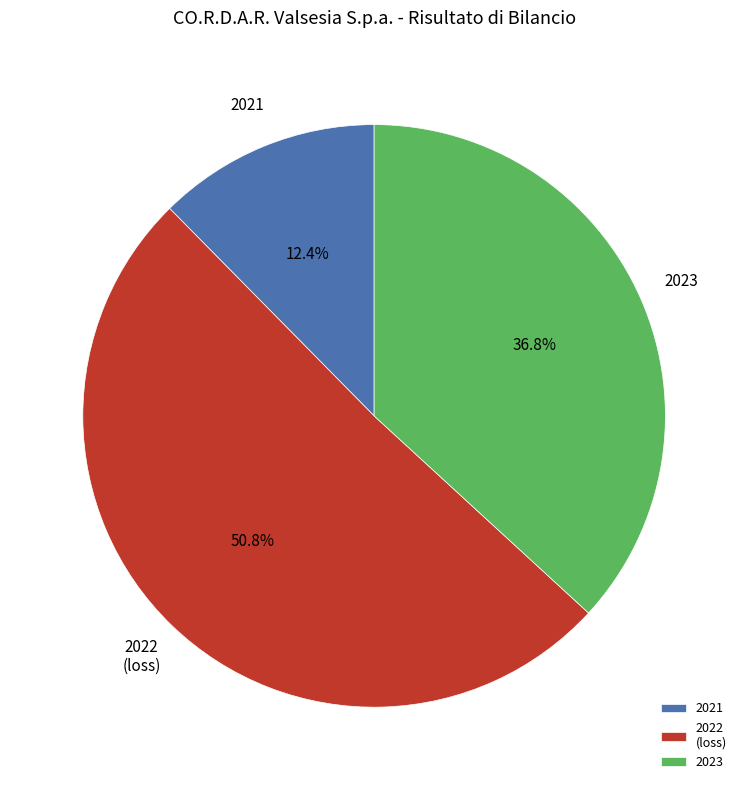

Does 2022 represent more than half of the total?

Yes